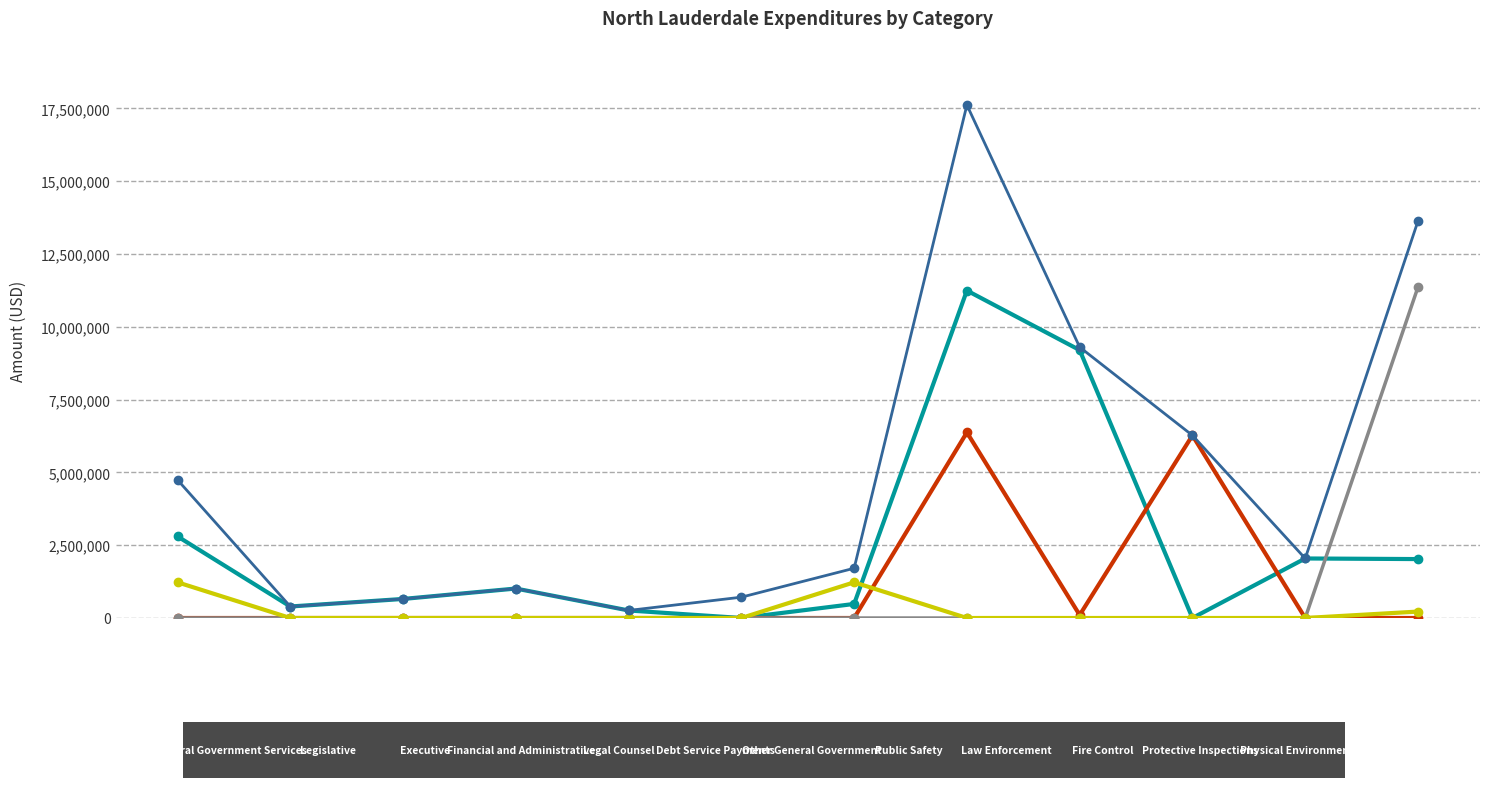

In Account Total, how many points are higher than both neighbors (excluding endpoints)?

2